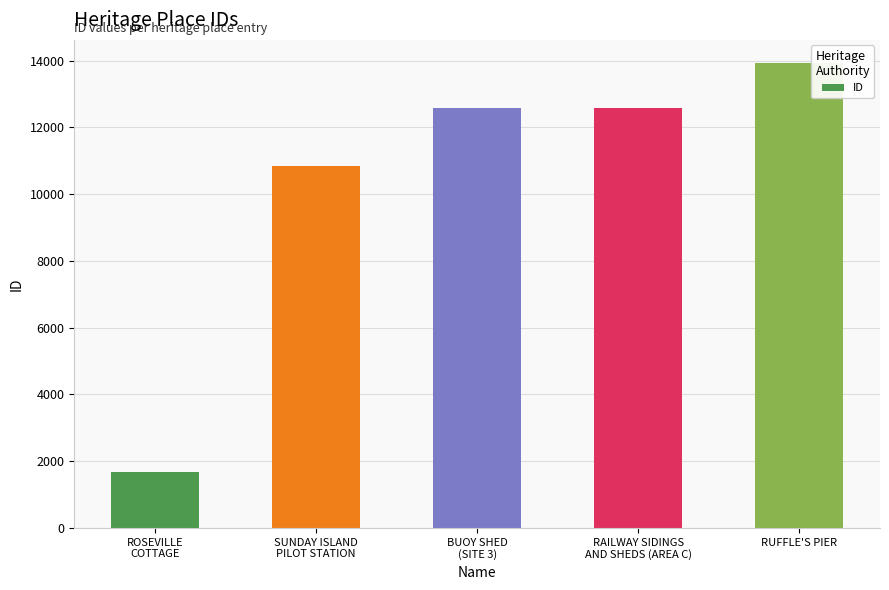

True or false: the data shows 21995 at RUFFLE'S PIER.

False